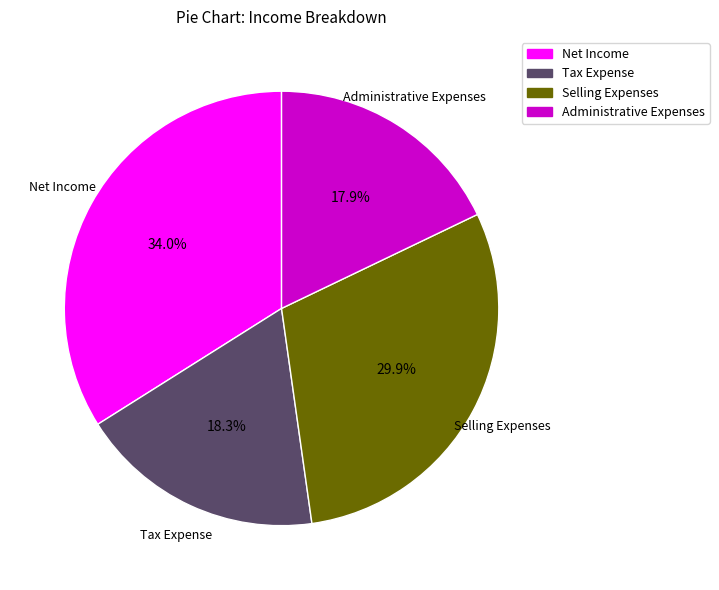

Count the number of slices in the pie.

4